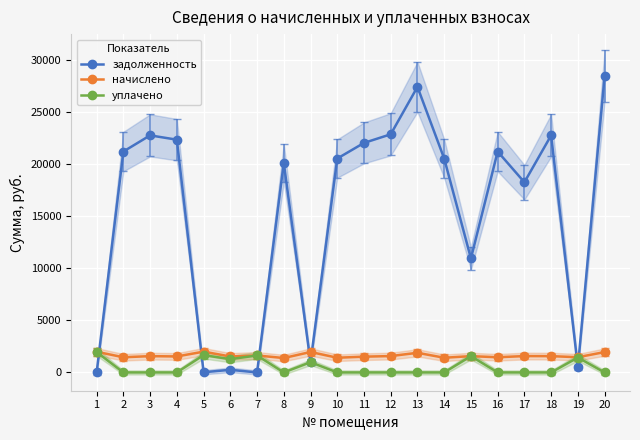

What is the value of the начислено point at the 1st from the left?

1982.0